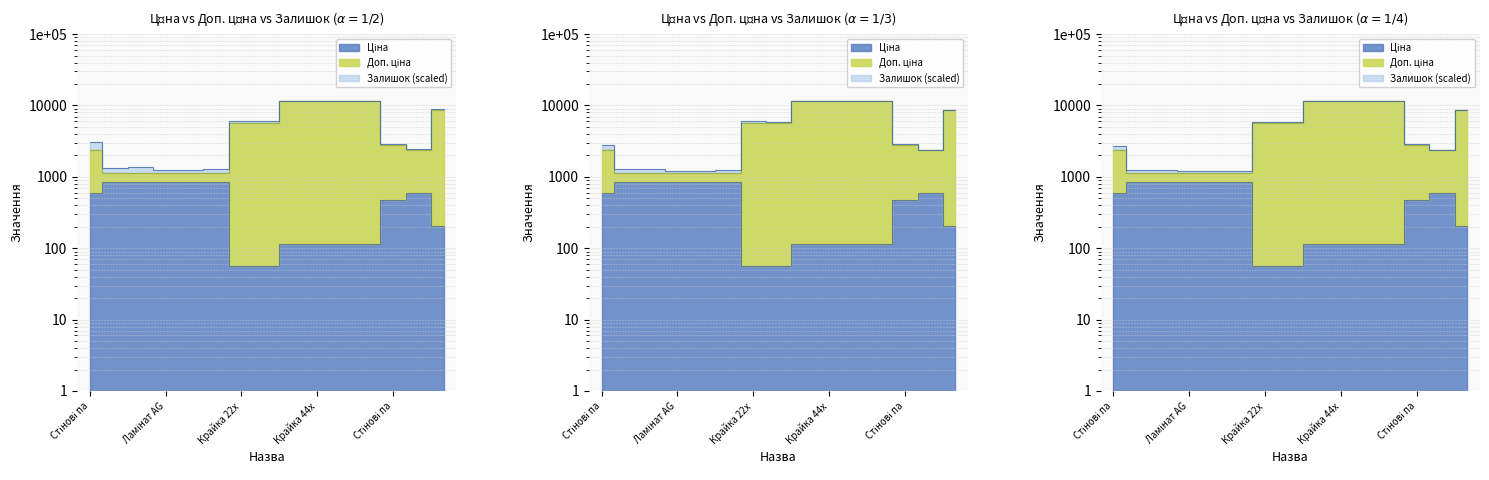

The Ціна series shows 74.3 at 11. True or false?

False